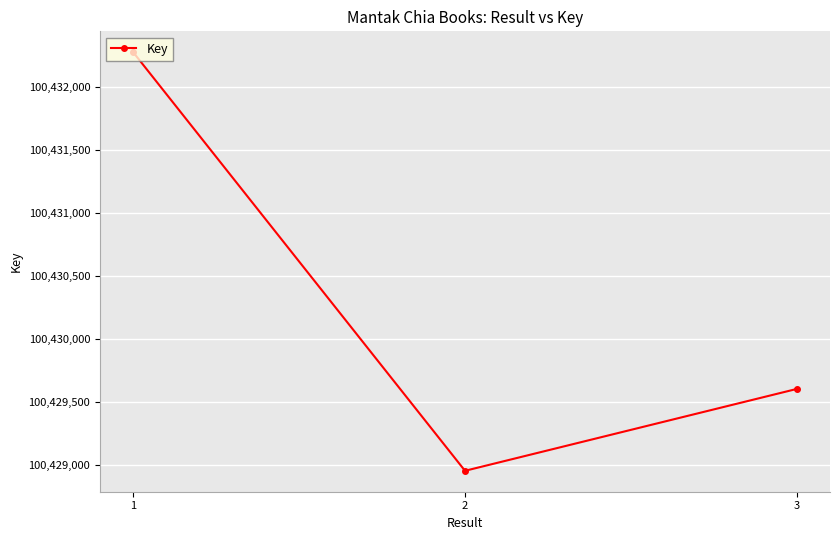

Which has a higher value, 2 or 1?

1